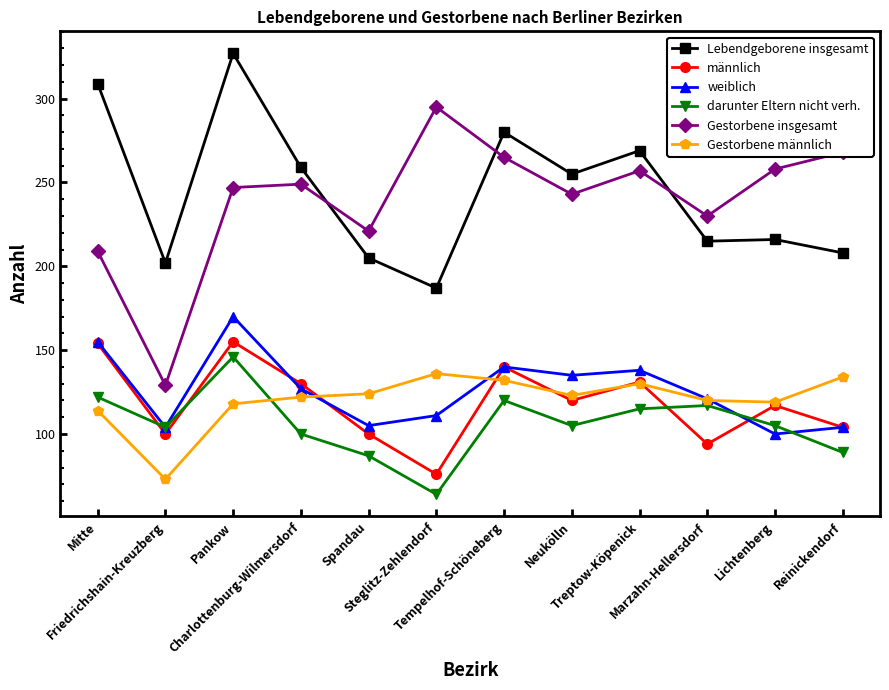

The value of weiblich at Steglitz-Zehlendorf is 71. True or false?

False